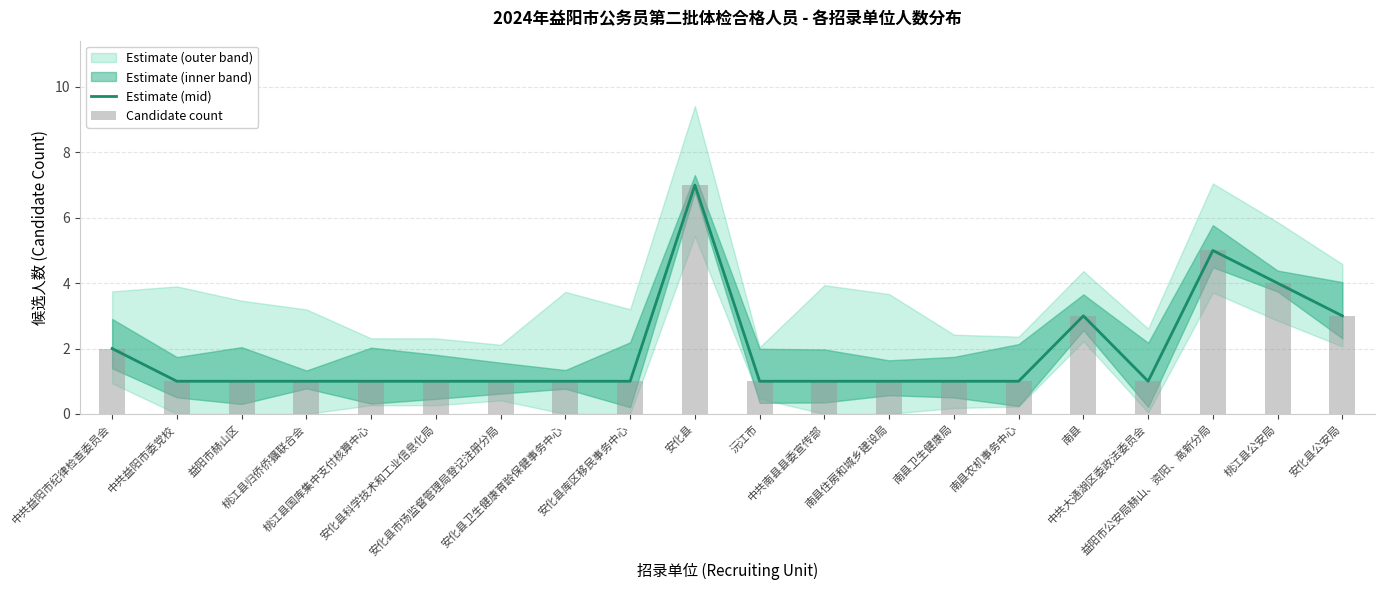

What is the maximum value for Candidate count?

7